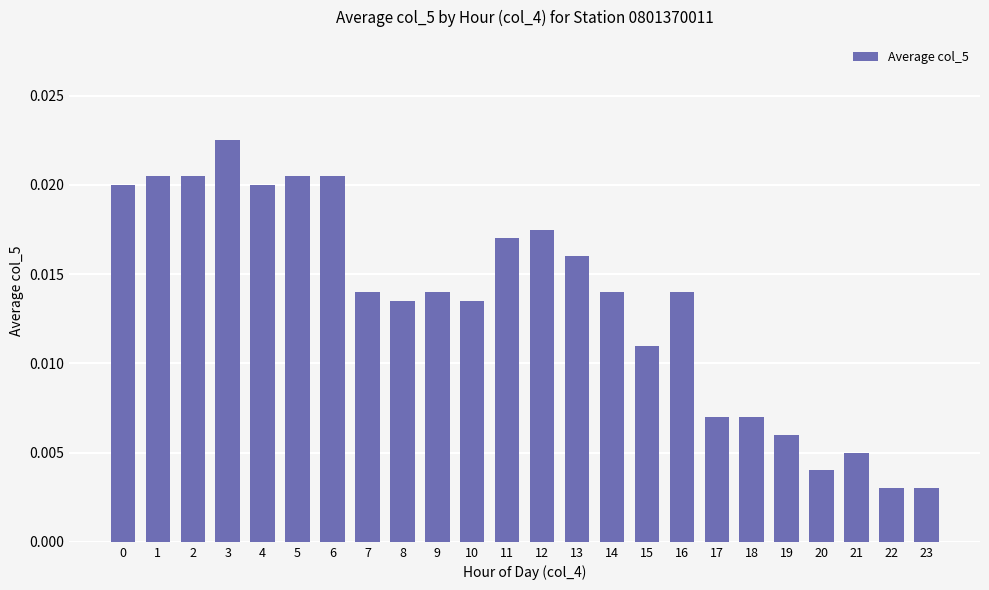

Count the number of data series in this chart.

1